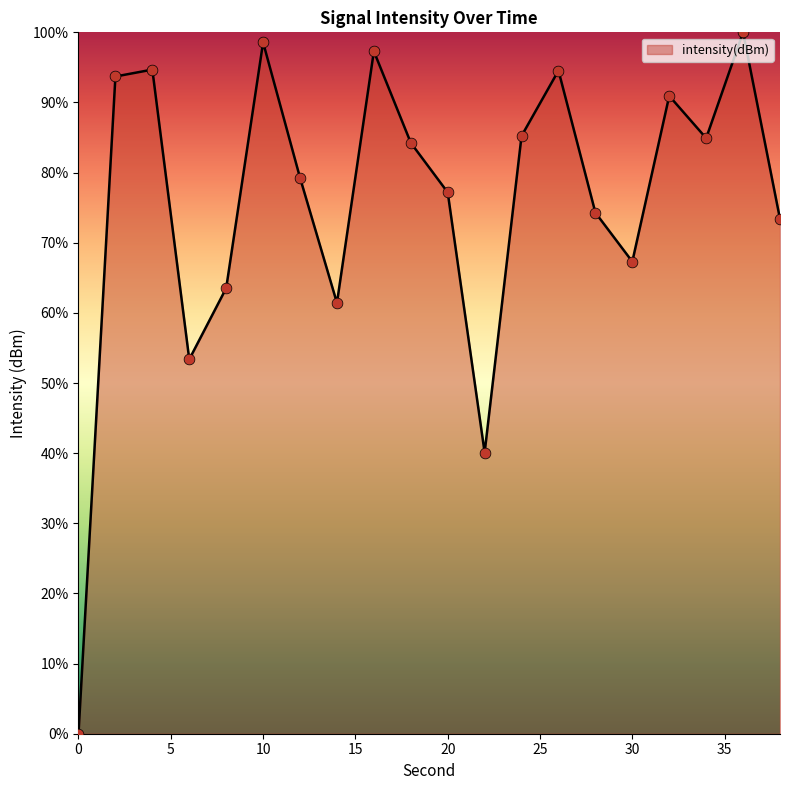

What is the maximum value shown in the chart?

100.0